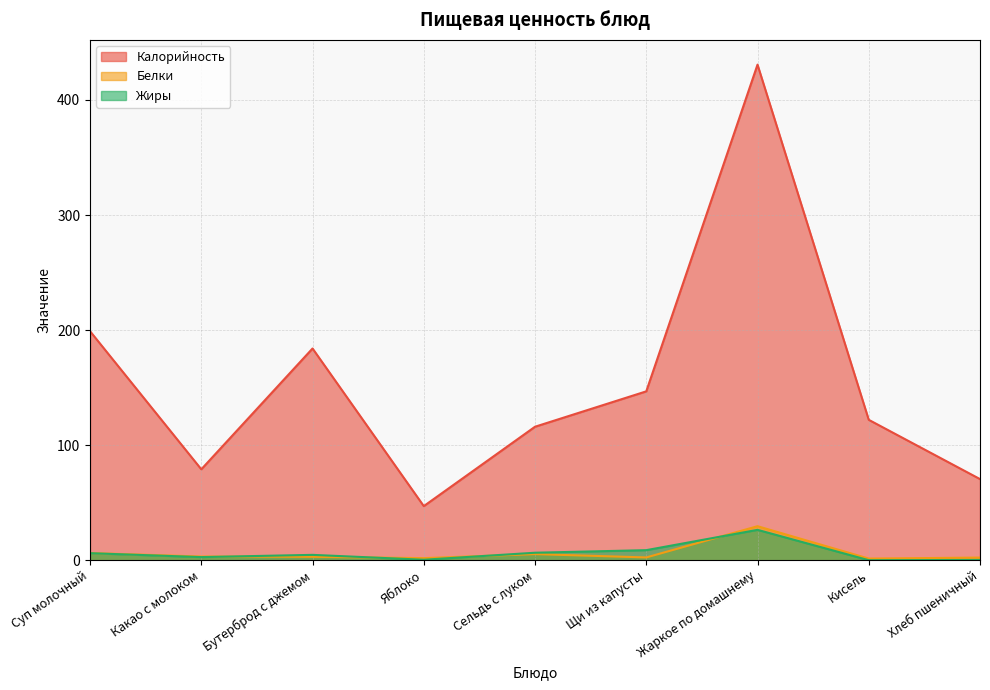

Reading left to right, transcribe all the data shown in this chart.

Калорийность: Суп молочный=199.0	Какао с молоком=79.0	Бутерброд с джемом=184.0	Яблоко=47.0	Сельдь с луком=116.0	Щи из капусты=146.8	Жаркое по домашнему=430.7	Кисель=122.0	Хлеб пшеничный=70.5
Белки: Суп молочный=6.2	Какао с молоком=3.2	Бутерброд с джемом=2.9	Яблоко=1.8	Сельдь с луком=5.3	Щи из капусты=2.4	Жаркое по домашнему=29.6	Кисель=1.4	Хлеб пшеничный=2.3
Жиры: Суп молочный=6.1	Какао с молоком=2.7	Бутерброд с джемом=4.6	Яблоко=0.4	Сельдь с луком=6.5	Щи из капусты=8.7	Жаркое по домашнему=26.4	Кисель=0.0	Хлеб пшеничный=0.2